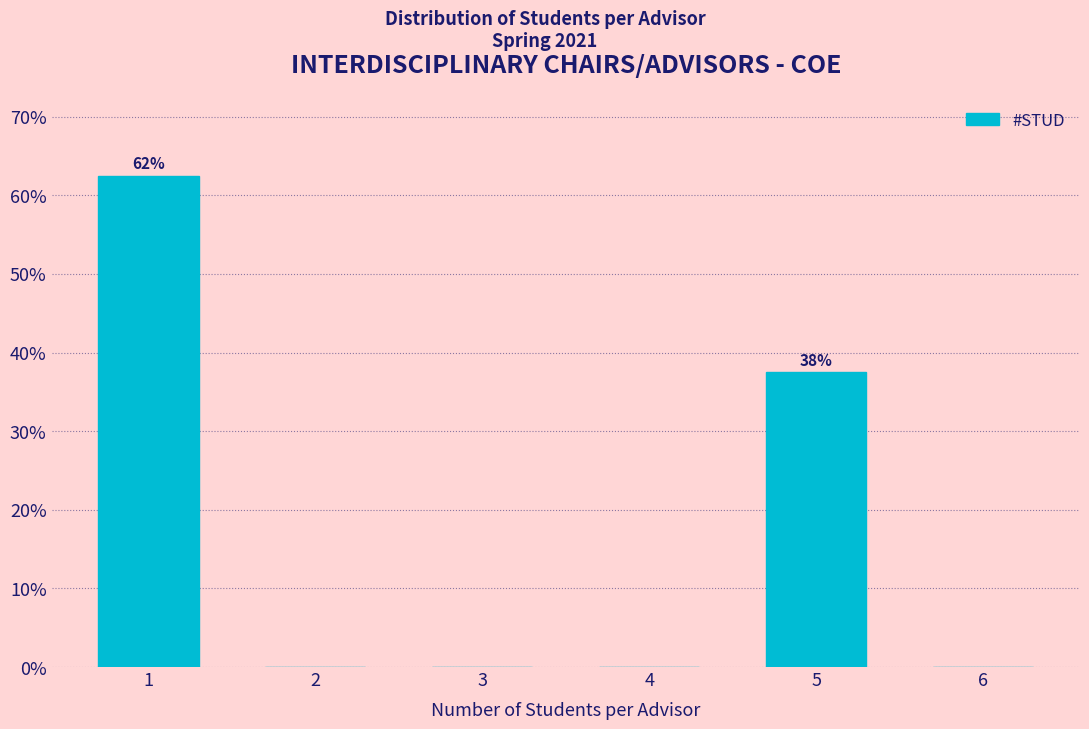

Over which range of the x-axis is the bar tallest?

0.5 to 1.5